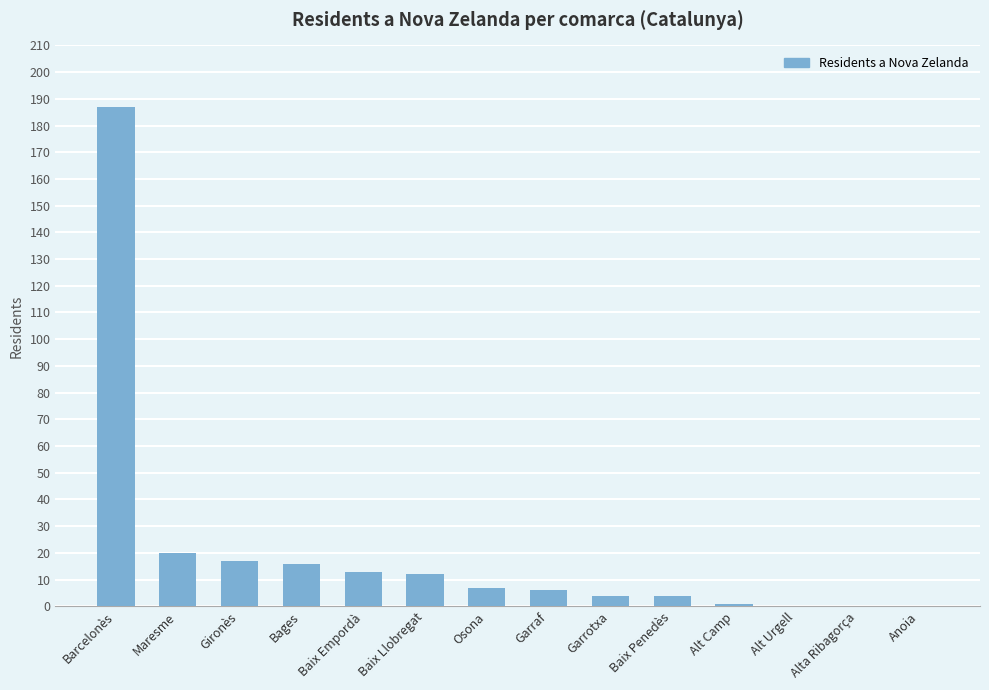

What is the greatest value displayed?

187